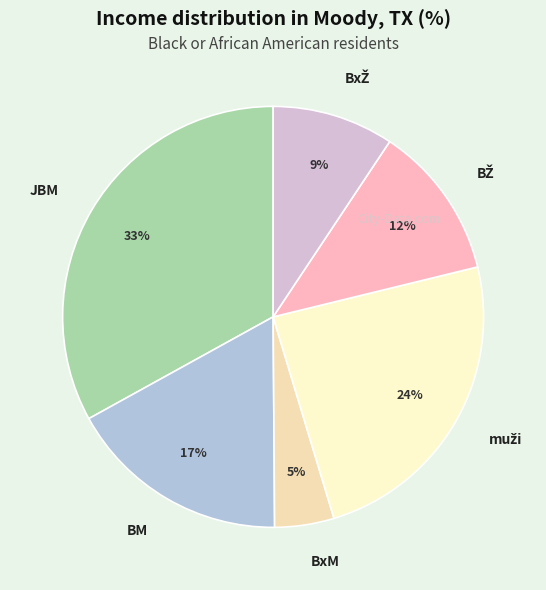

To the nearest percent, what percentage of the pie is BxM?

5%